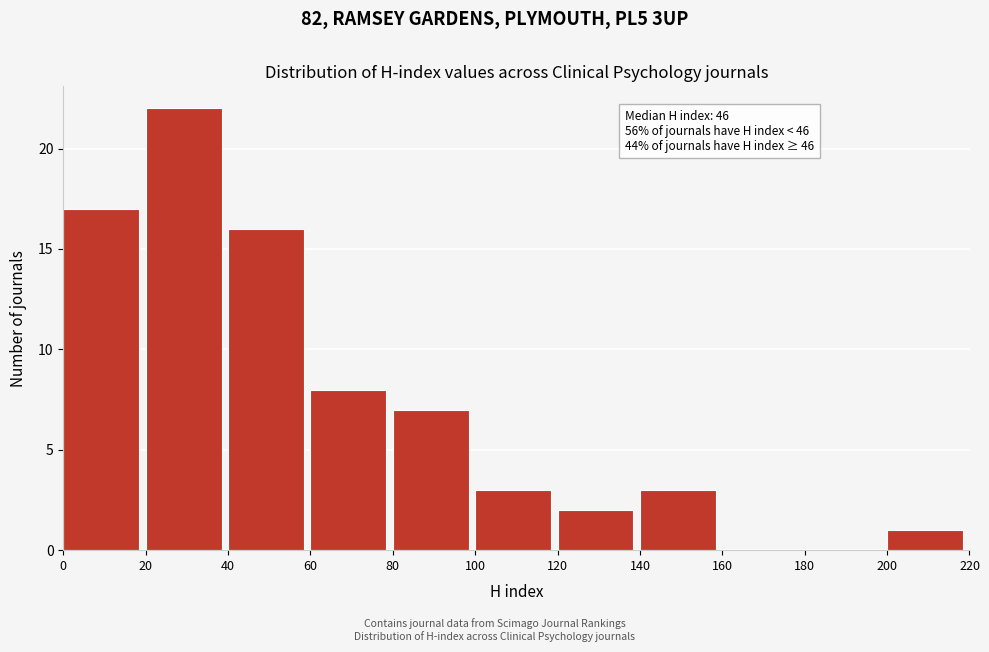

Which range on the x-axis has the tallest bar?

20 to 40